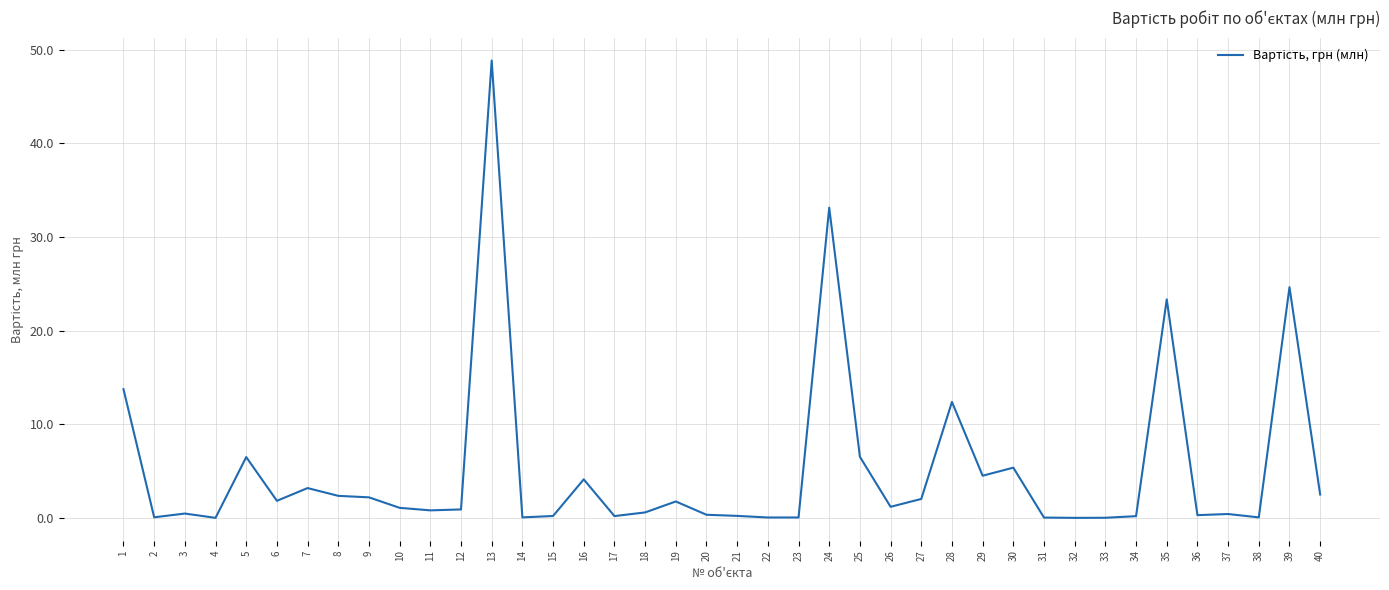

True or false: the data shows 0.3 at 36.

True